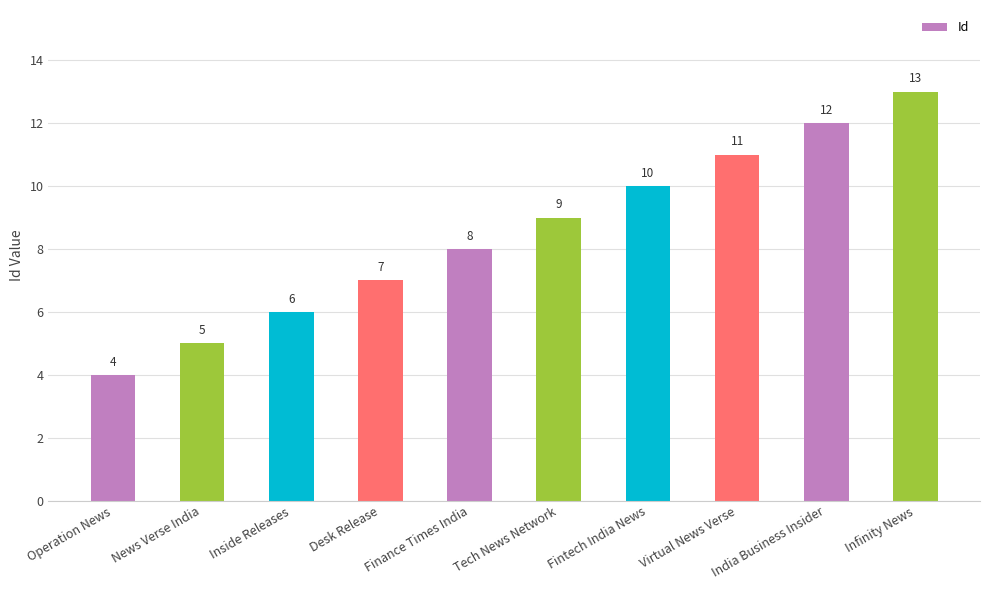

True or false: the data shows 15 at Tech News Network.

False